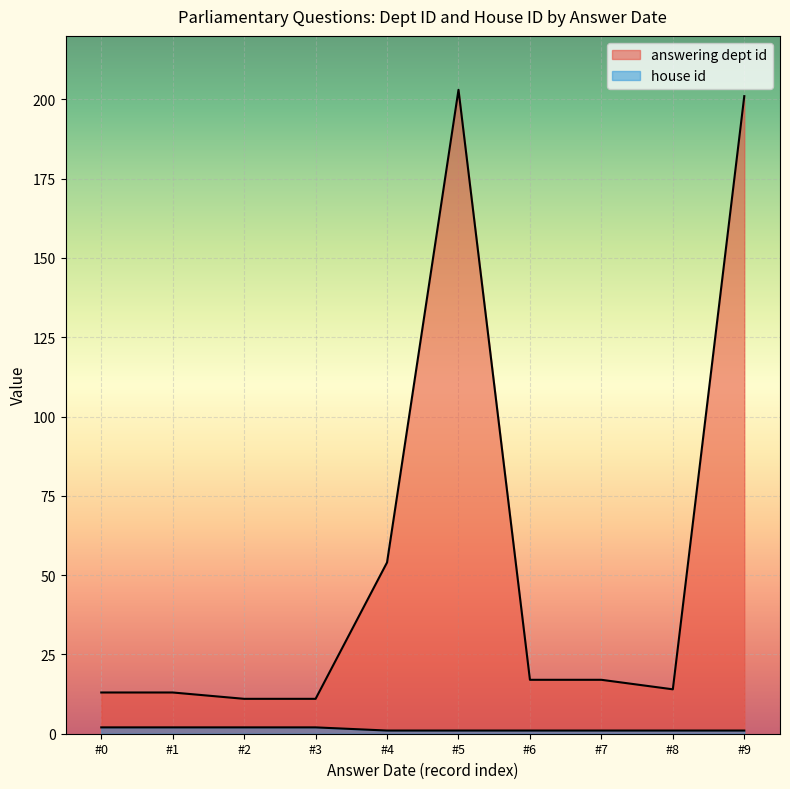

How many interior local peaks does the answering dept id series have?

1